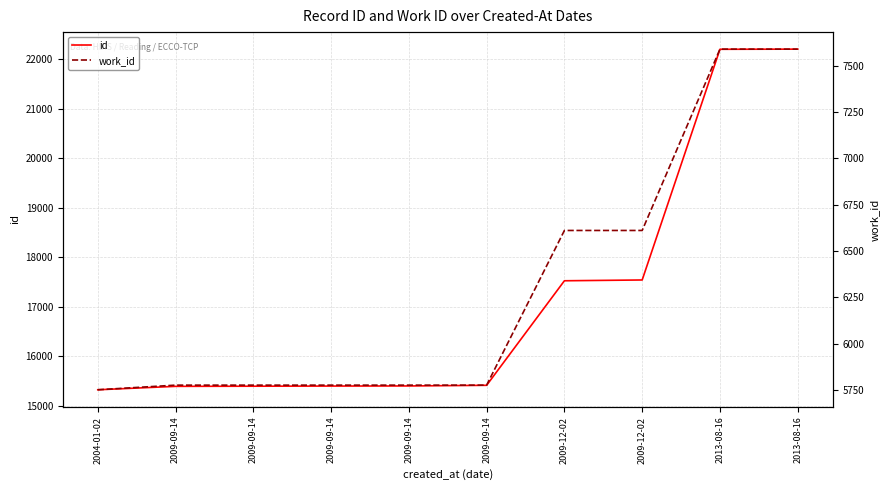

What is the label of the 5th point from the left?

2009-09-14